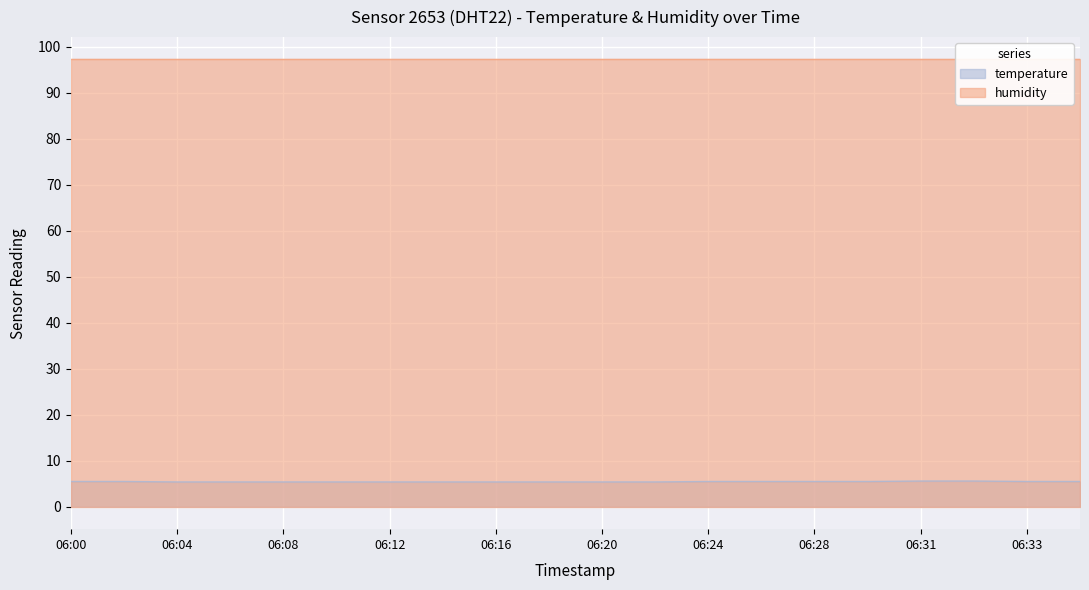

Which label corresponds to the largest value in the chart?

06:31